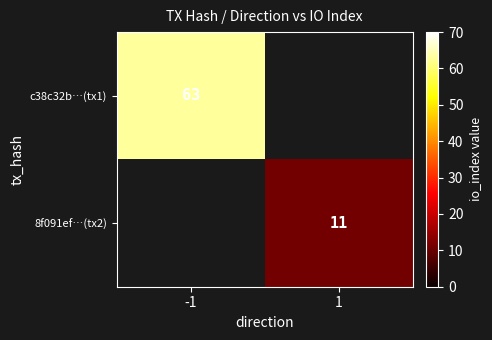

The value of 8f091ef…(tx2) at 1 is 11. True or false?

True